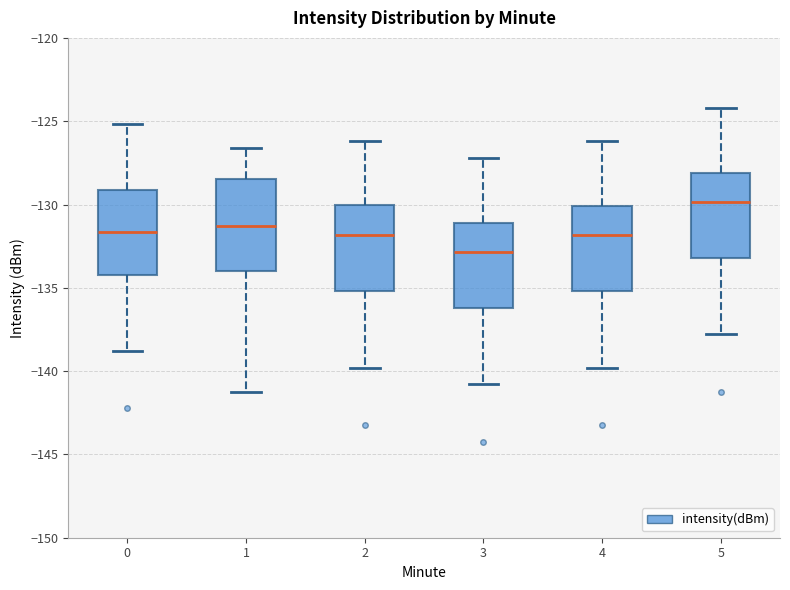

Reading left to right, transcribe this box plot: for each box, give where its median line is, the range the box spans, and where its two whiskers end, as read against the y-axis. The values are not printed on the chart, so give them approximately, as read against the axis.

0: median -131.5, box -134.5 to -129.0, whiskers -139.0 to -125.0
1: median -131.5, box -134.0 to -128.5, whiskers -141.0 to -126.5
2: median -132.0, box -135.0 to -130.0, whiskers -140.0 to -126.0
3: median -133.0, box -136.0 to -131.0, whiskers -141.0 to -127.0
4: median -132.0, box -135.0 to -130.0, whiskers -140.0 to -126.0
5: median -130.0, box -133.0 to -128.0, whiskers -138.0 to -124.0